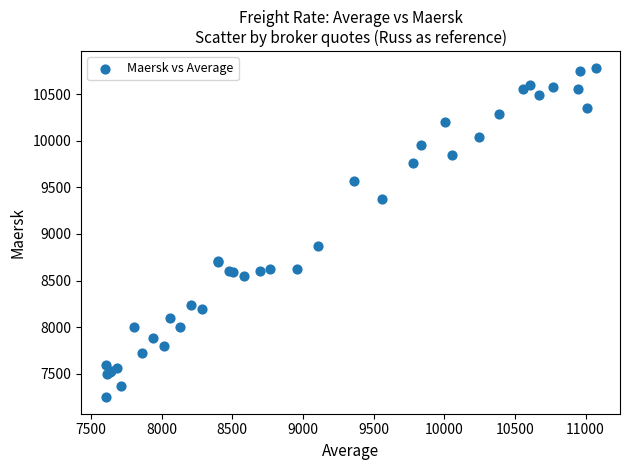

What Y value in the scatter plot is closest to 9016?

8873